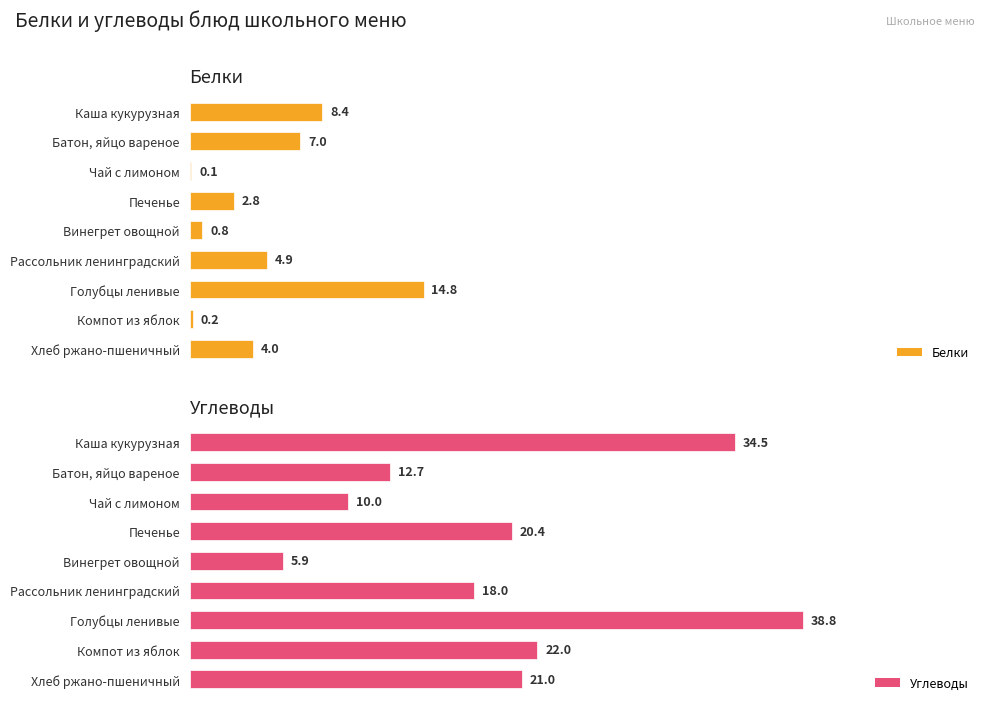

Reading right to left, list all the values displayed in this chart.

Белки: 4.0	0.2	14.8	4.9	0.8	2.8	0.1	7.0	8.4
Углеводы: 21.0	22.0	38.8	18.0	5.9	20.4	10.0	12.7	34.5